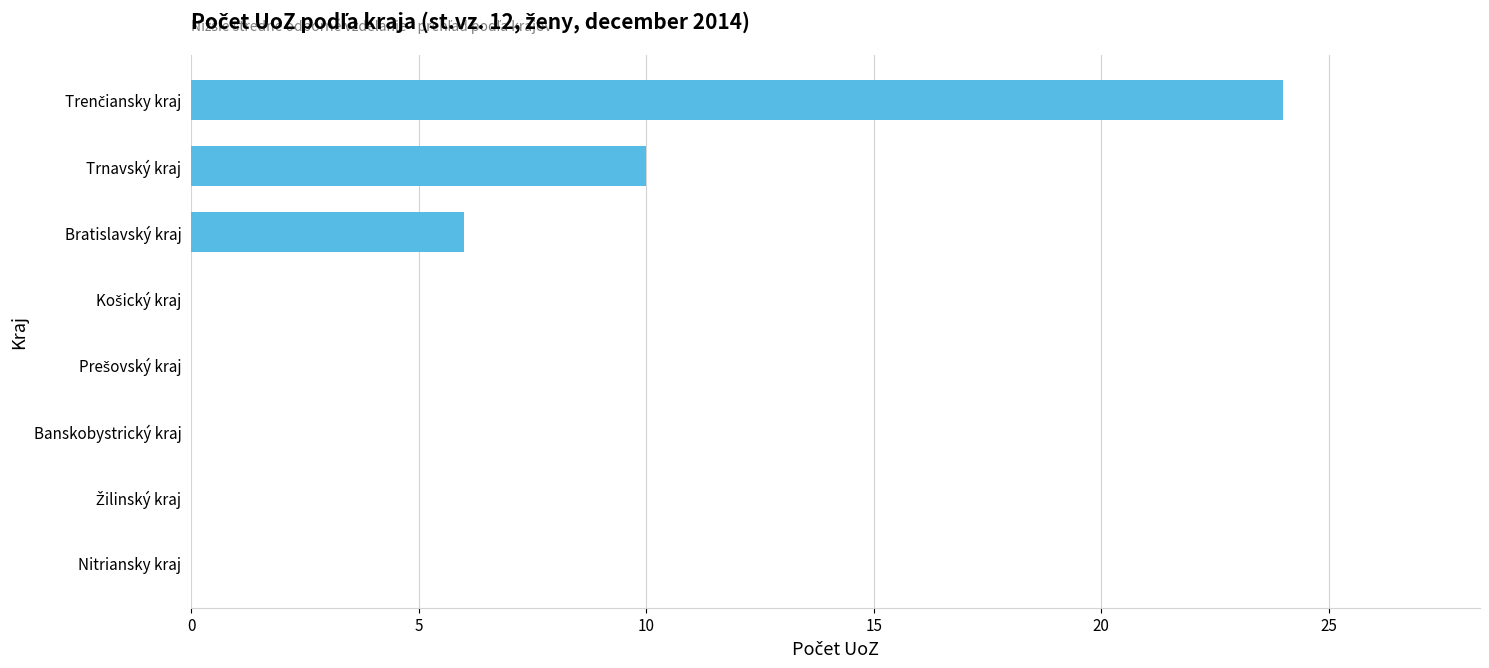

What is the greatest value displayed?

24